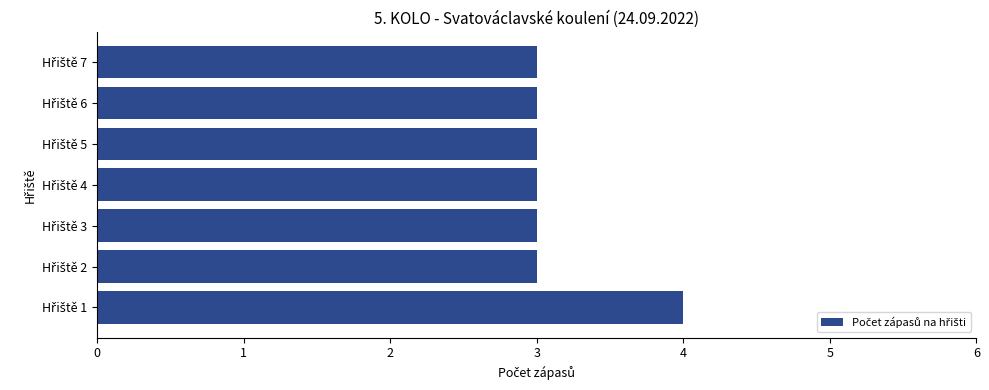

What is the smallest value displayed?

3